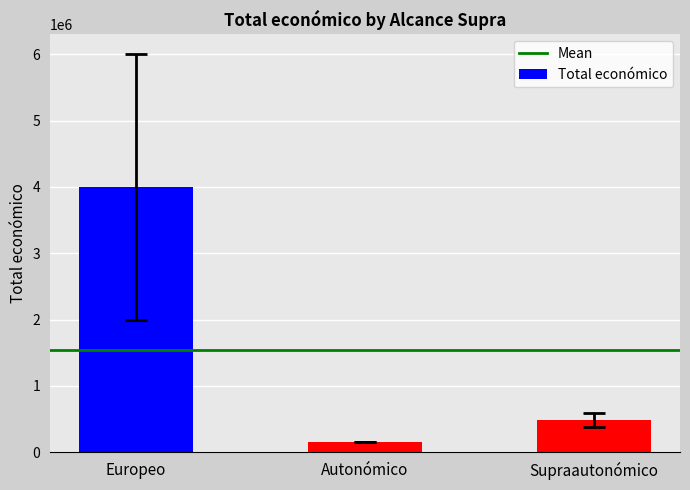

At which label is the value closest to 2074899?

Supraautonómico